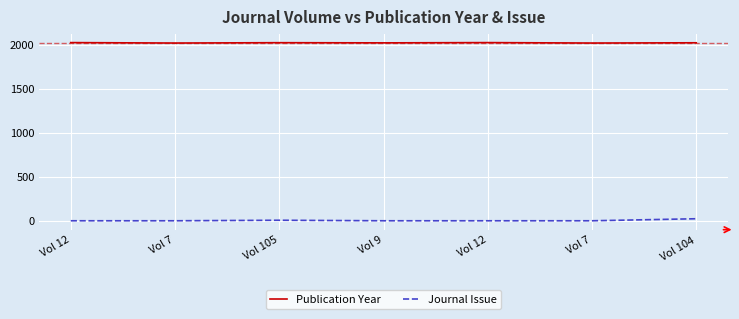

What are all the series names shown in the legend?

Publication Year, Journal Issue